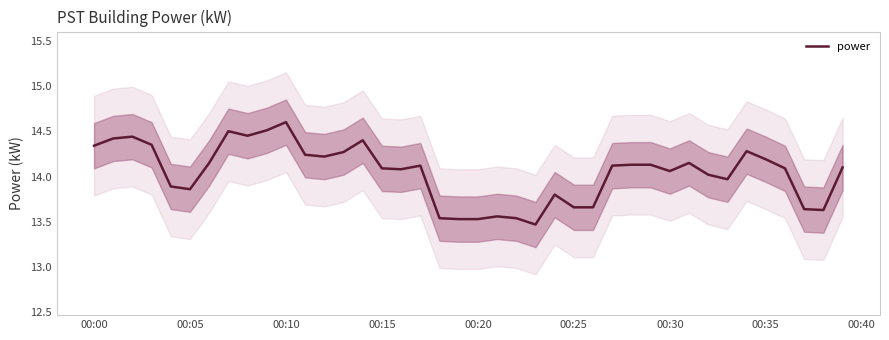

Which category has the highest value in the power series?

00:10